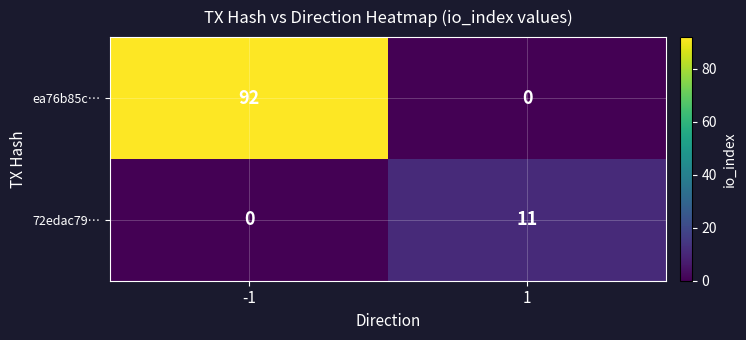

List the series in order of their overall mean, highest first.

ea76b85c…, 72edac79…